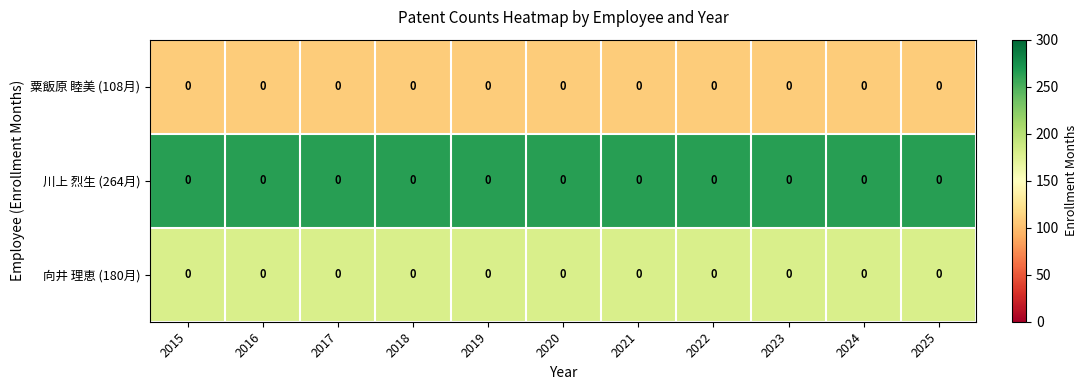

What is the minimum value shown in the chart?

108